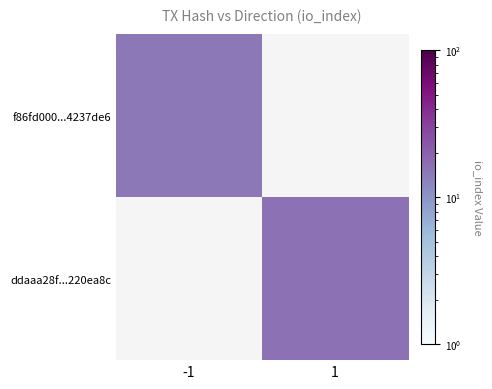

At which category does the chart reach its peak across all series?

1